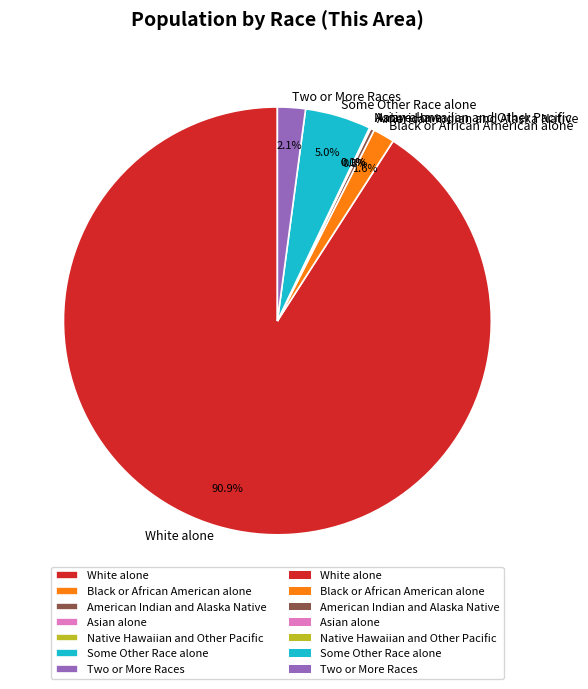

Which category accounts for the majority?

White alone